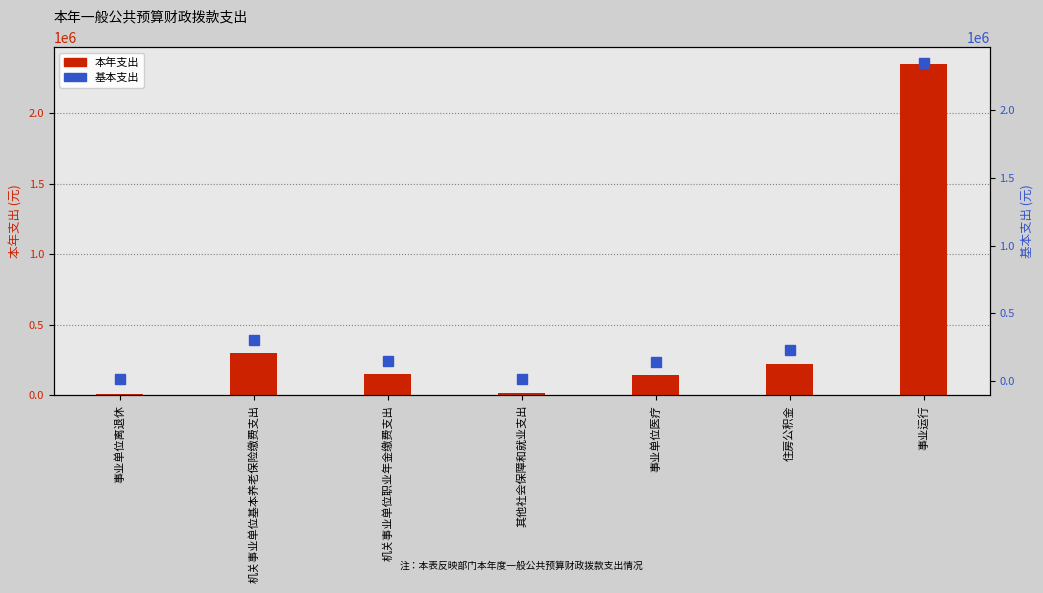

What is the value of the 基本支出 bar at the 6th from the left?

224299.5